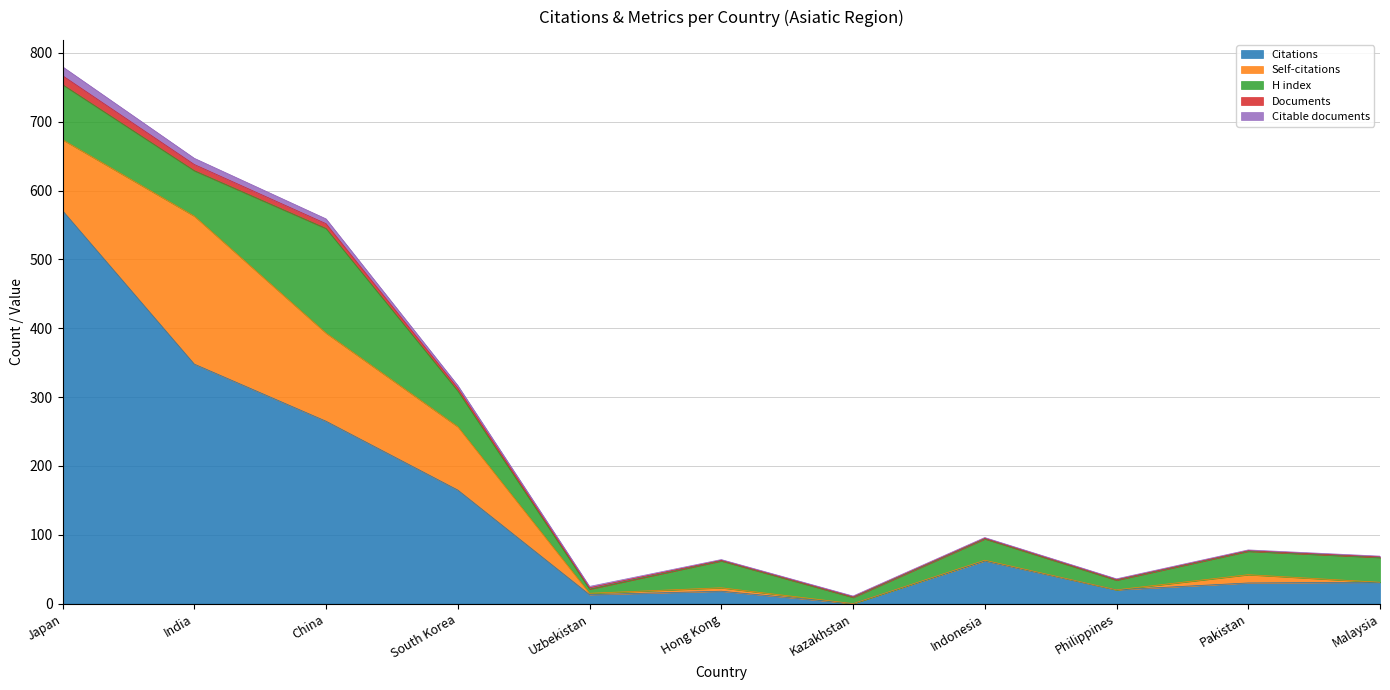

Between Uzbekistan and Malaysia, which is larger?

Malaysia